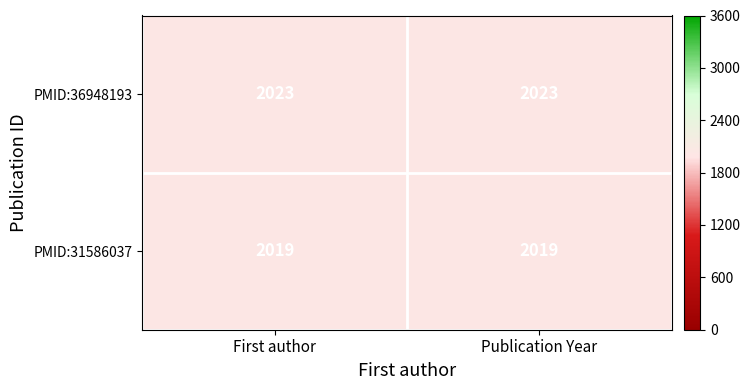

What is the spread (max minus min) of values at Publication Year?

4